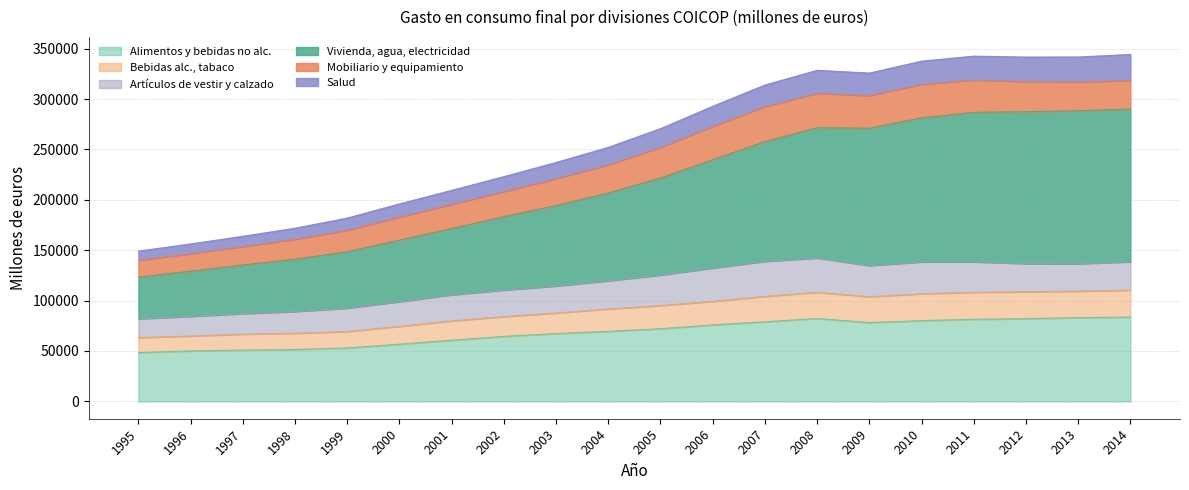

Does the chart have visible grid lines?

Yes